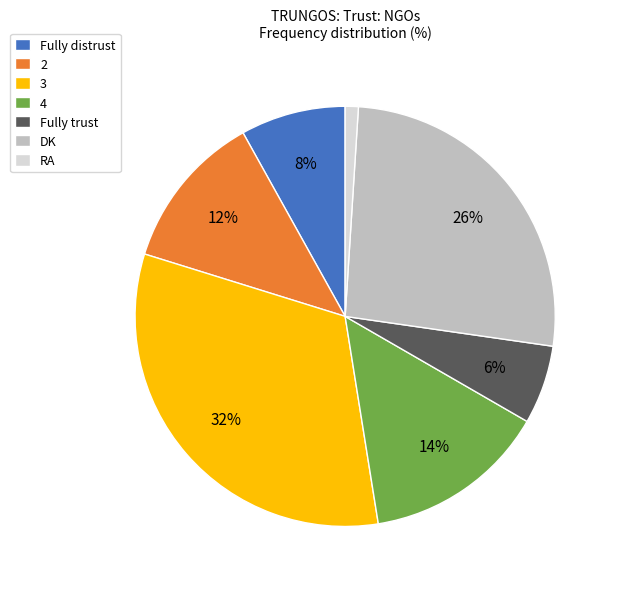

Is the sum of Fully distrust and 3 greater than half?

No